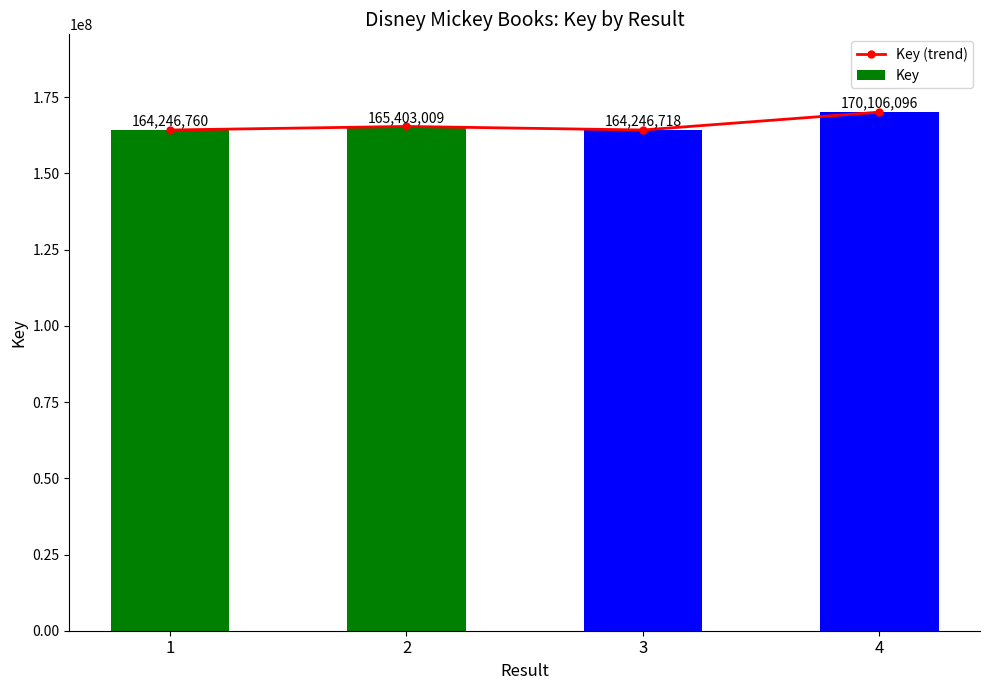

What is the difference between the Key values at 4 and 3?

5859378